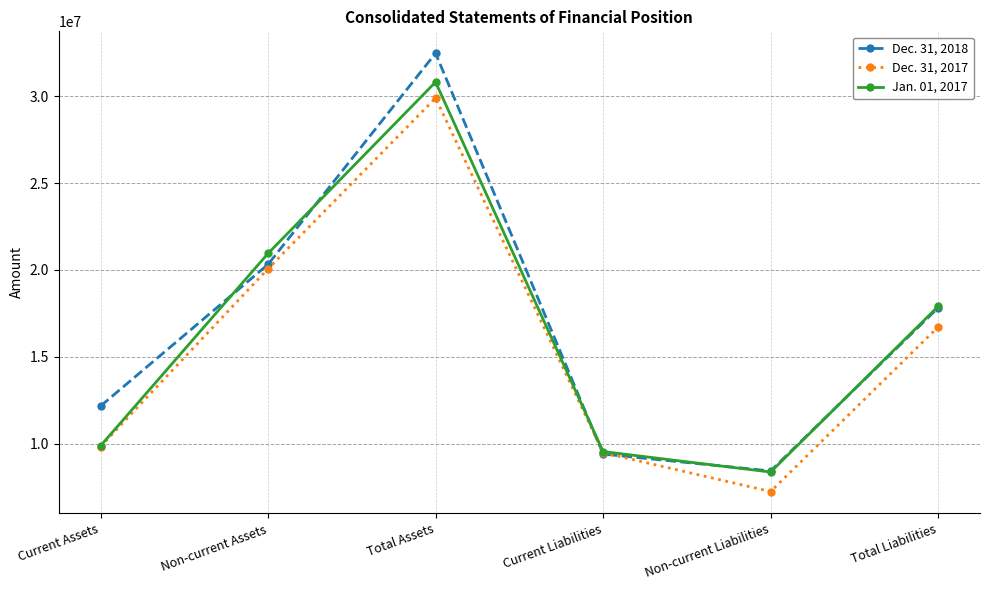

Is it true that Dec. 31, 2017 equals 29895721 at Total Assets?

True